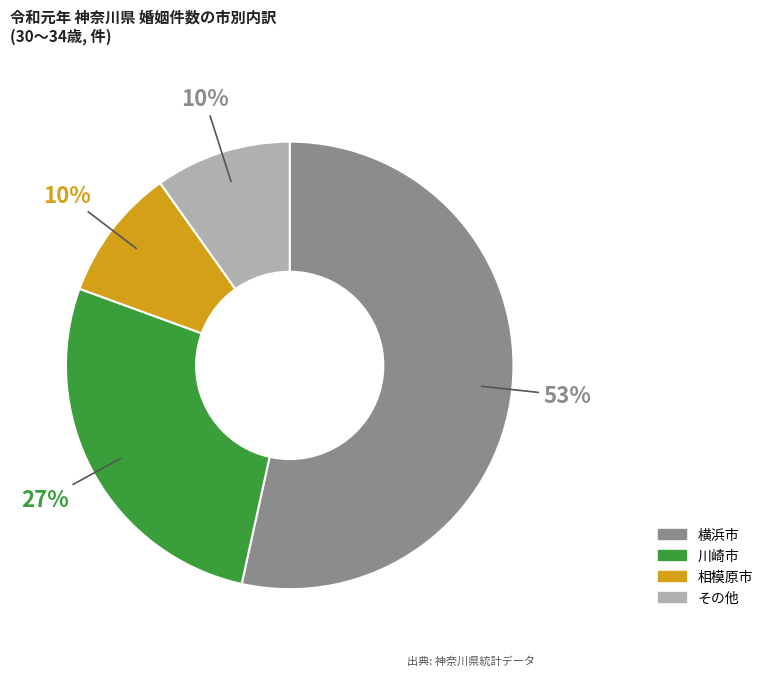

Does any single category account for the majority?

Yes